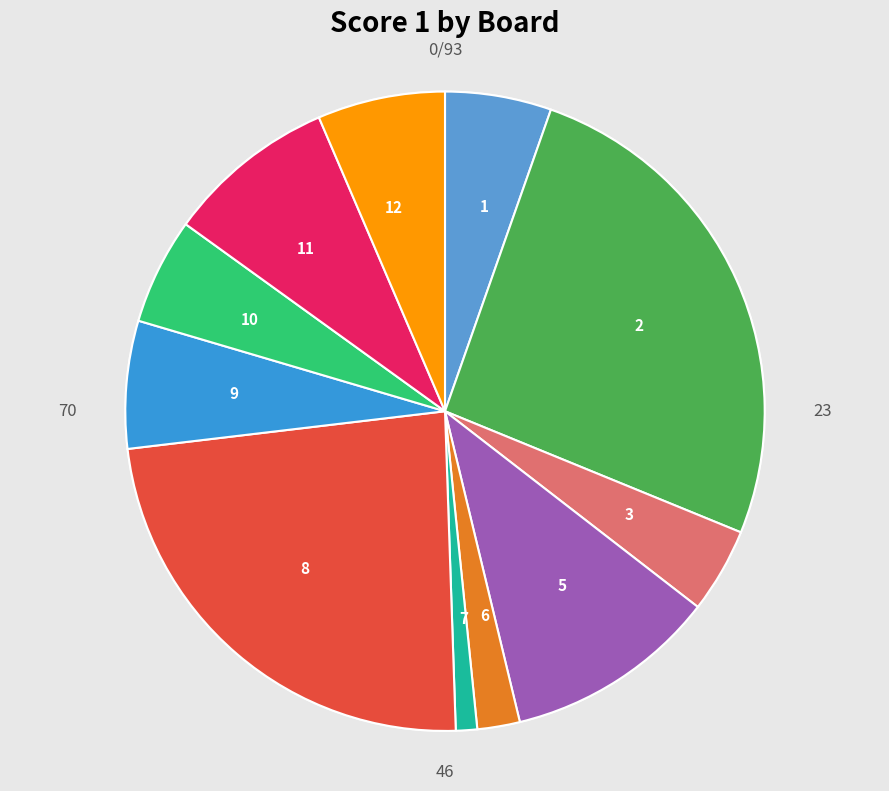

Which slice is the smallest?

4